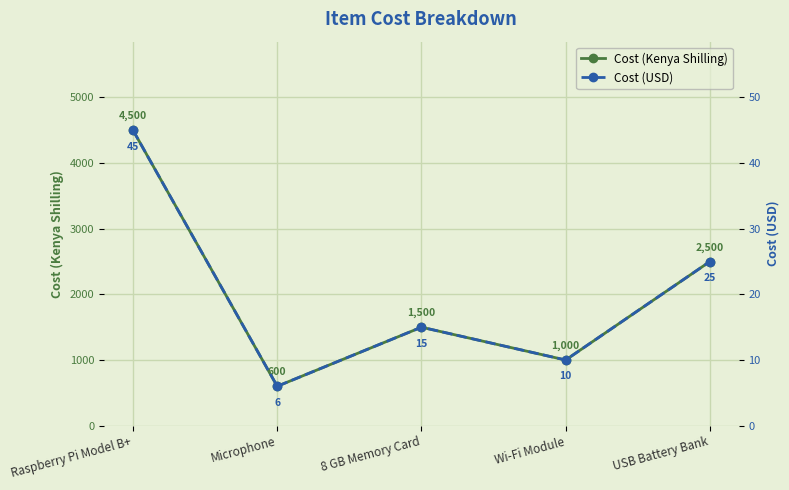

What is the highest value of the Cost (Kenya Shilling) series?

4500